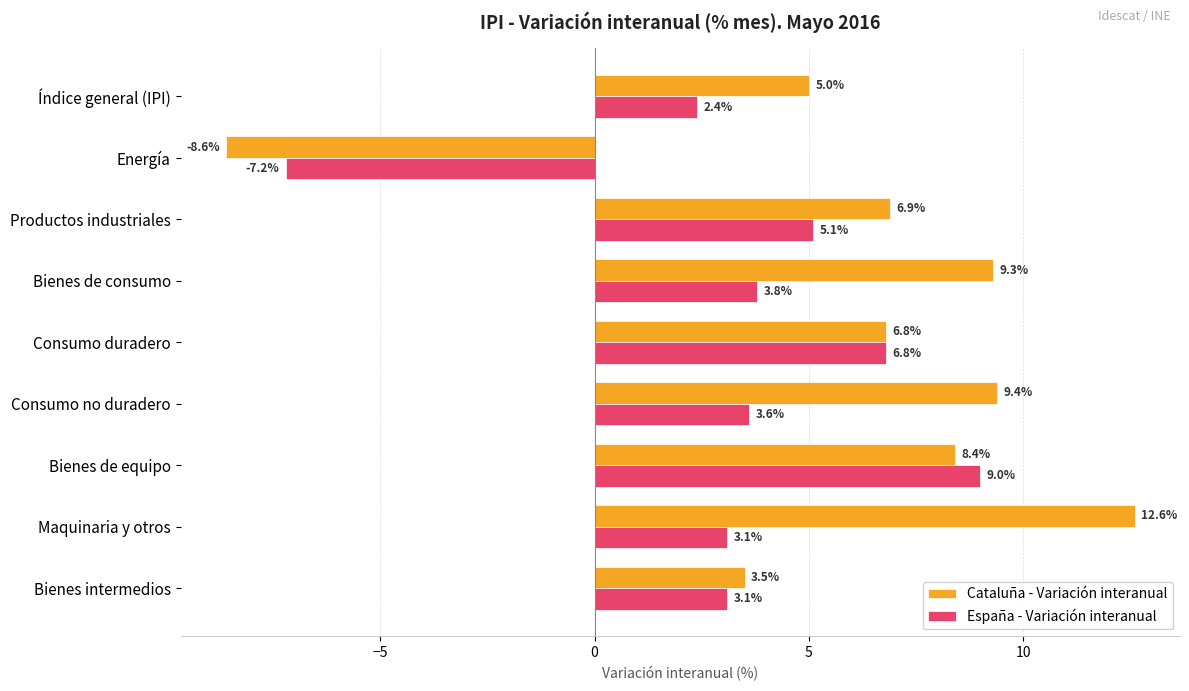

What is the average value of the Cataluña - Variación interanual series?

5.9